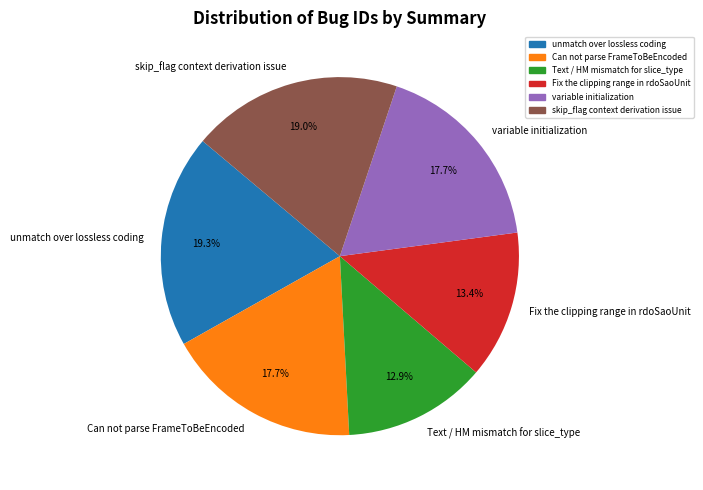

To the nearest percent, what percentage of the pie is variable initialization?

18%